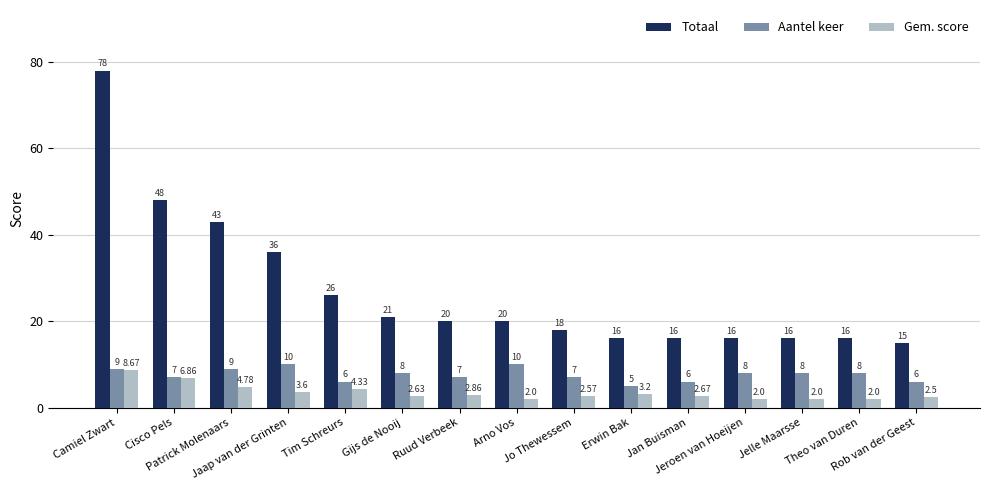

Which series has the widest spread of values?

Totaal